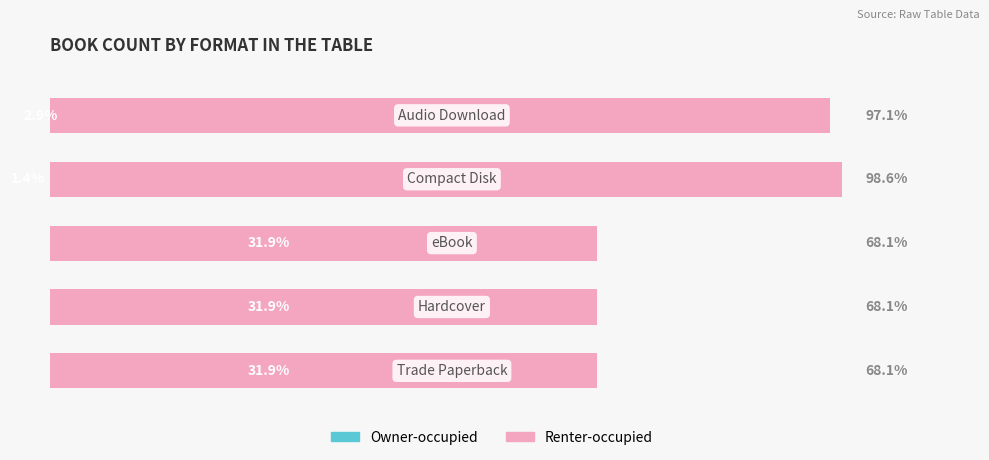

Which series has the largest total across all categories?

Renter-occupied